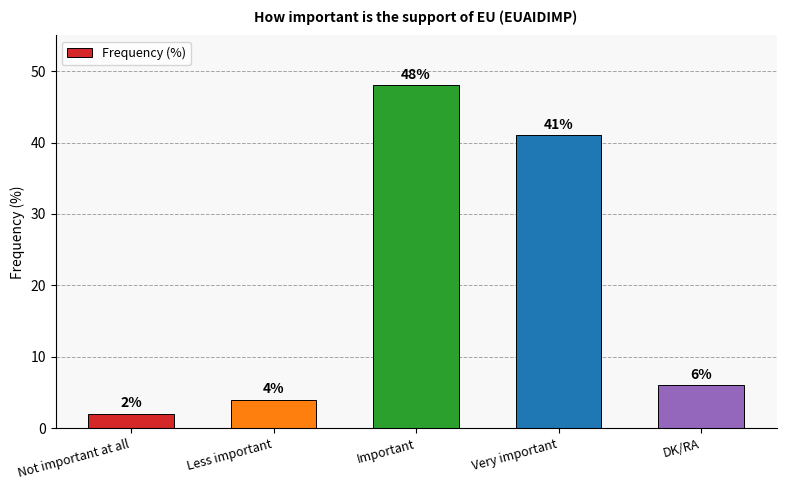

What is the minimum value shown in the chart?

2